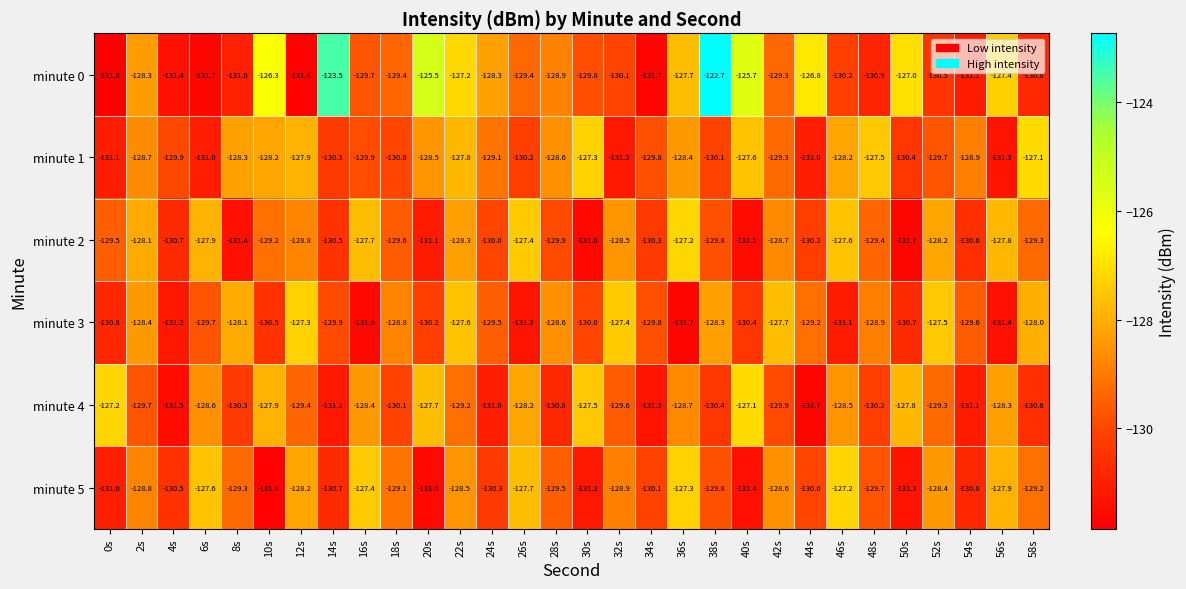

The minute 2 series shows -212.2 at 18s. True or false?

False